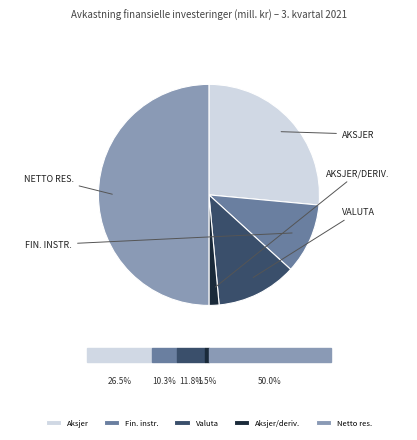

What is the ratio of the value at Fin. instr. to the value at Aksjer?

0.4